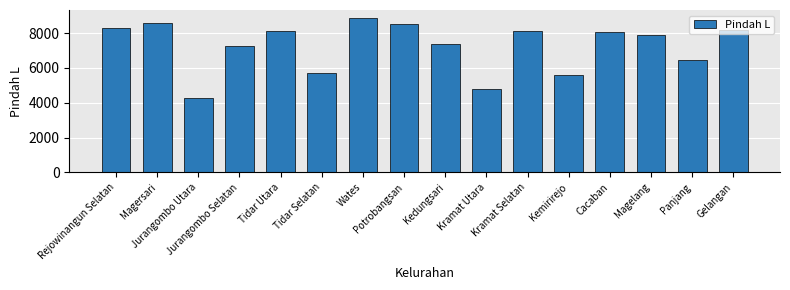

What is the greatest value displayed?

8890